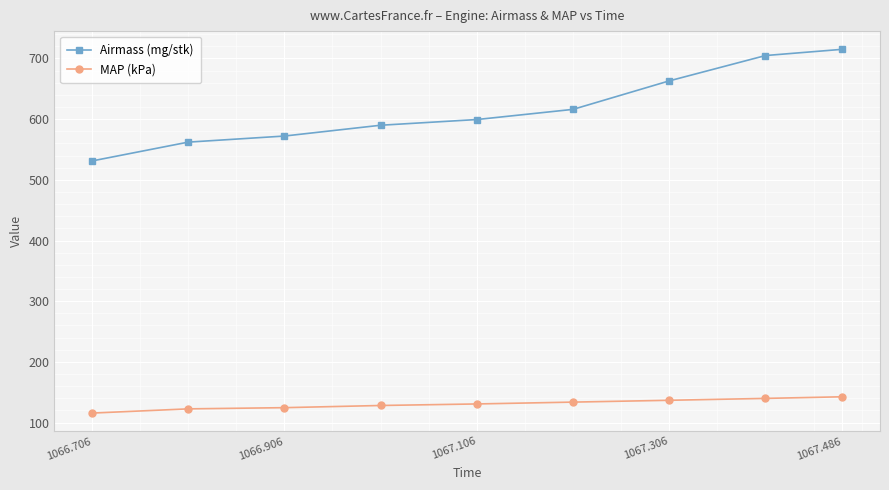

What is the difference between the maximum and minimum values in the Airmass (mg/stk) series?

184.0